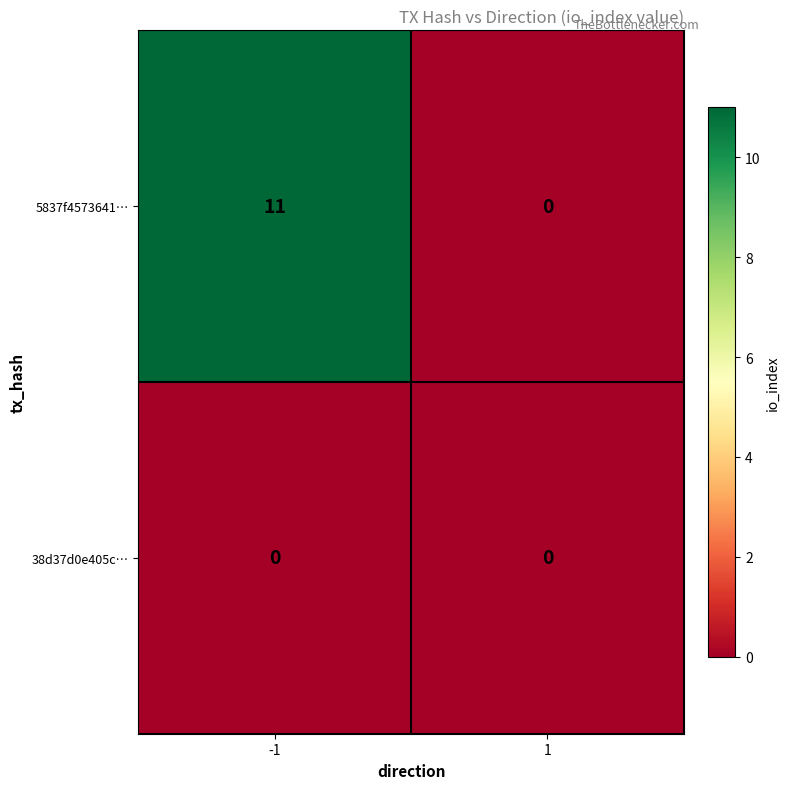

How many categories are shown in the chart?

2